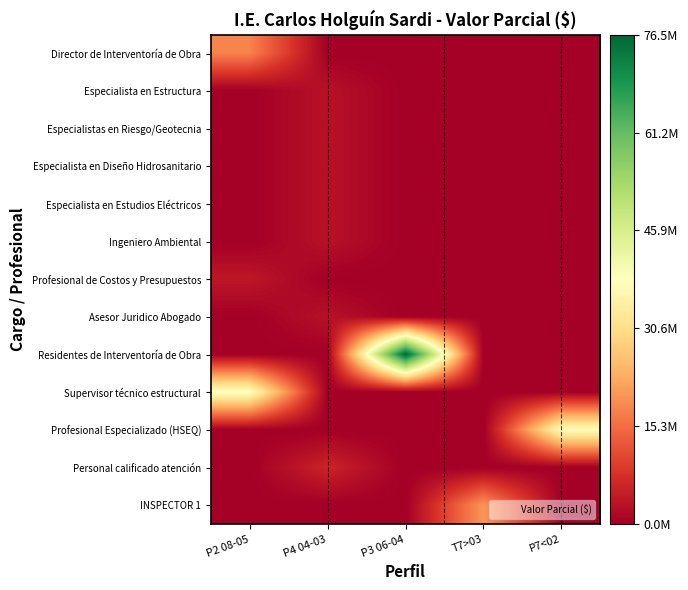

What is the spread (max minus min) of values at T7>03?

20340720